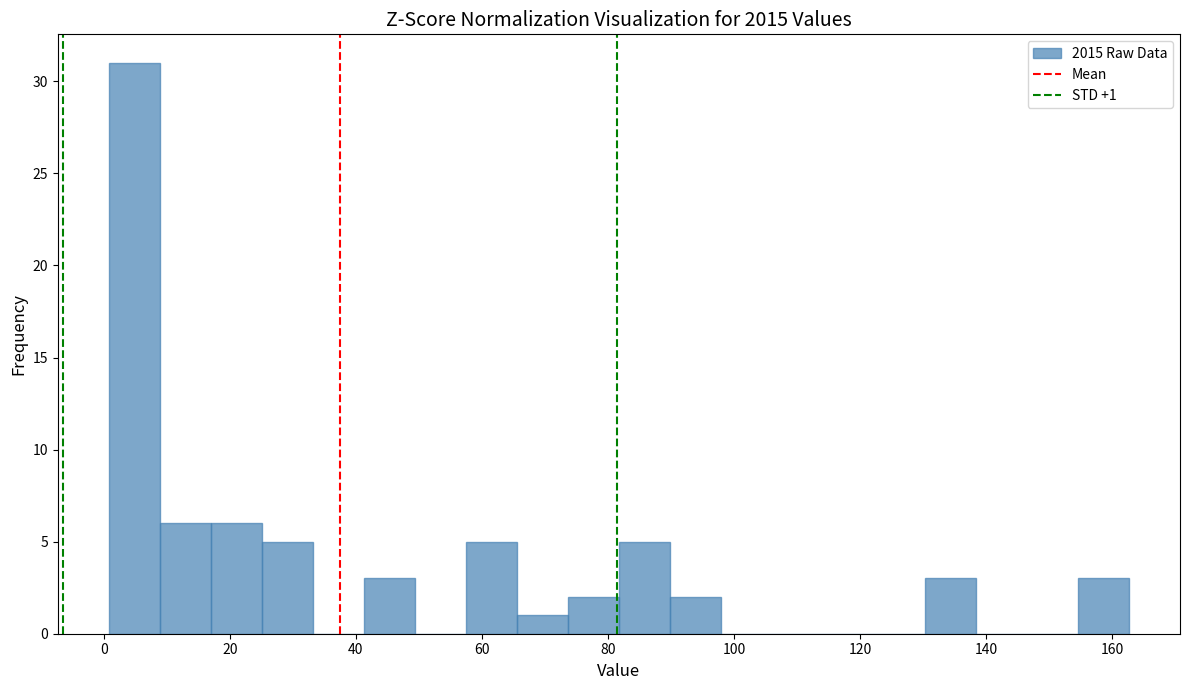

Over which range of the x-axis is the bar tallest?

0 to 8